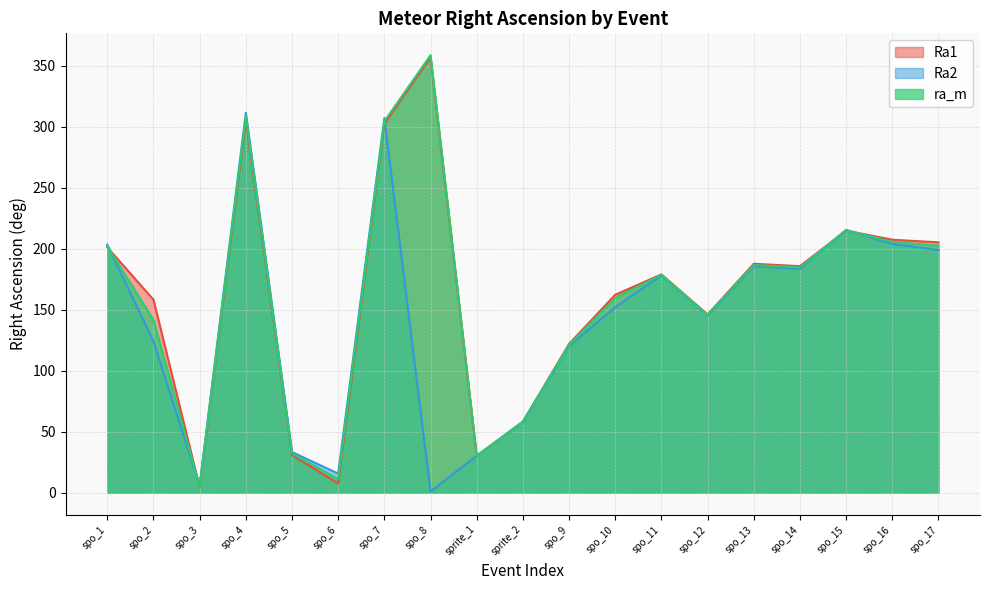

Reading left to right, extract all data points from this chart.

Ra1: 201.0	158.2	4.5	305.2	30.8	7.6	302.4	356.7	30.2	58.1	121.9	162.2	178.9	146.0	187.6	185.6	214.7	207.3	205.1
Ra2: 203.2	124.0	5.9	311.2	33.3	15.6	306.9	1.0	30.2	58.1	120.1	152.1	178.1	145.1	185.6	183.3	215.4	203.8	198.8
ra_m: 202.0	141.5	5.1	308.7	32.1	11.3	304.3	358.4	30.2	58.1	121.0	159.6	178.5	145.6	186.6	184.5	215.0	205.5	202.4